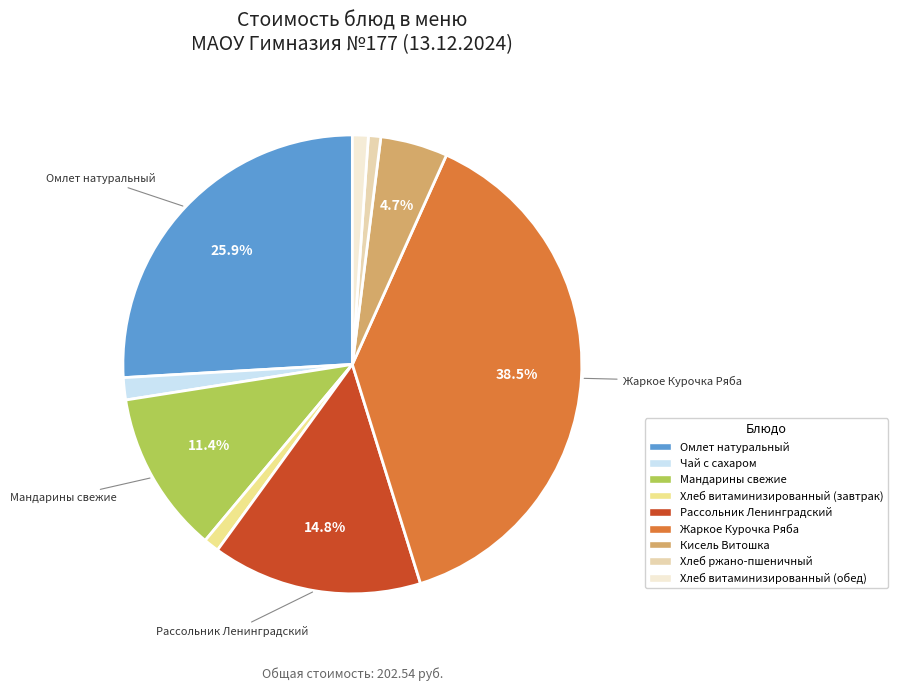

To the nearest percent, what is the combined percentage of Жаркое Курочка Ряба and Омлет натуральный?

64%